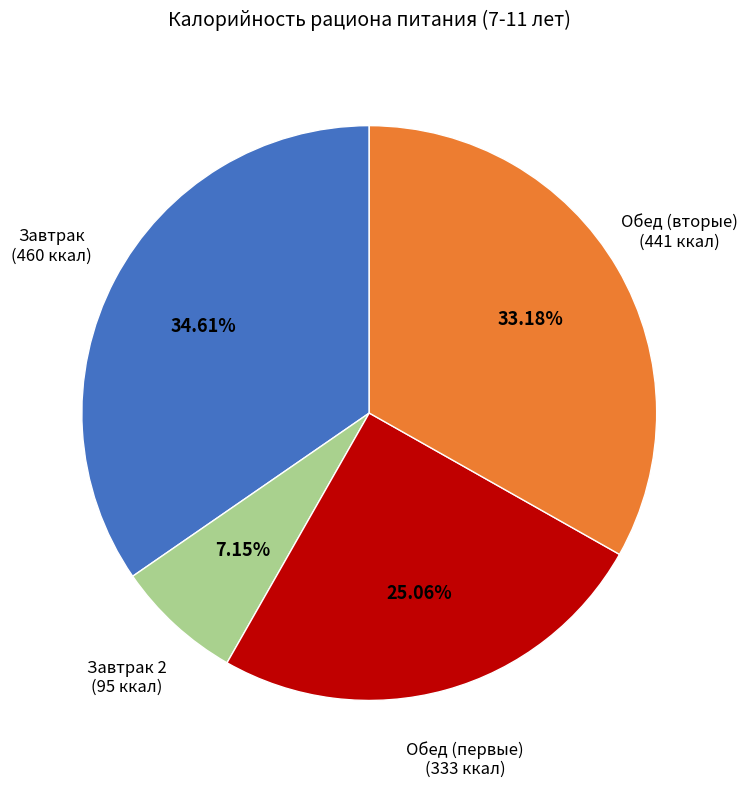

Combined, do Завтрак 2 and Обед (первые) account for over 50%?

No